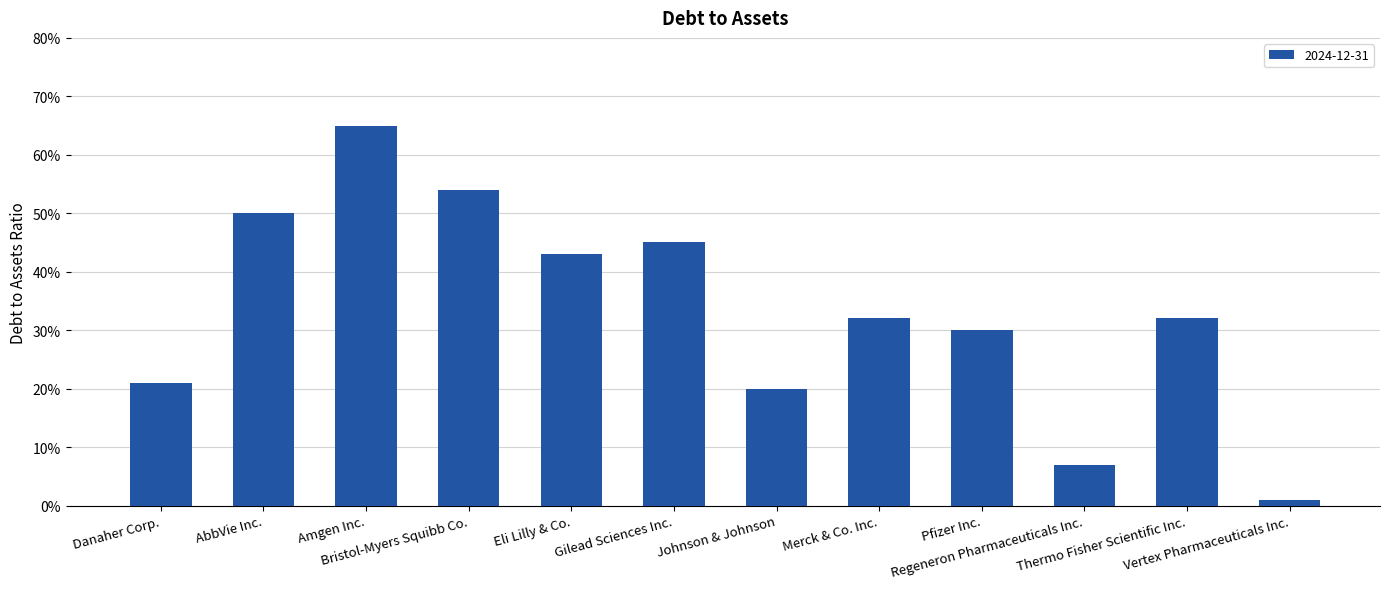

What is the label of the 9th bar from the right?

Bristol-Myers Squibb Co.